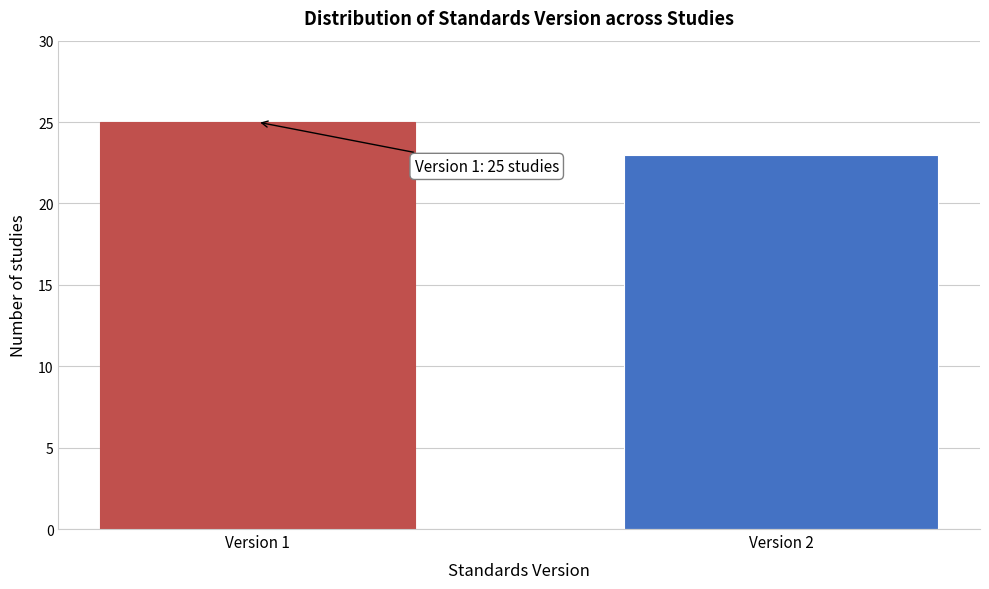

Reading right to left, list all the values displayed in this chart.

Version 2=23	Version 1=25